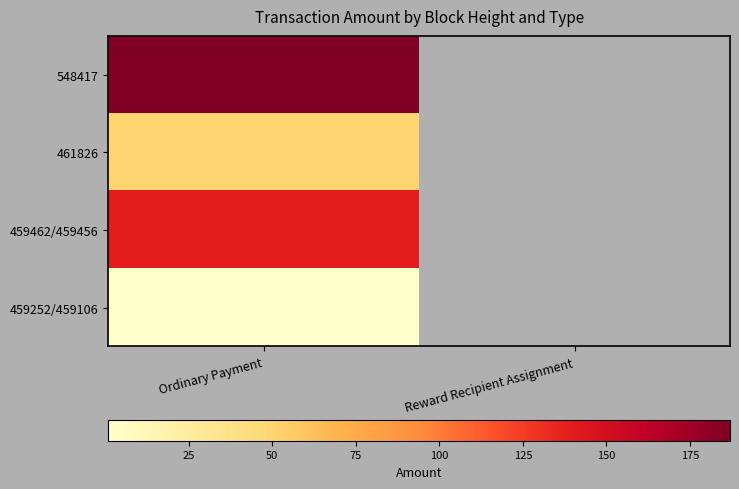

Which label corresponds to the largest value in the chart?

Ordinary Payment